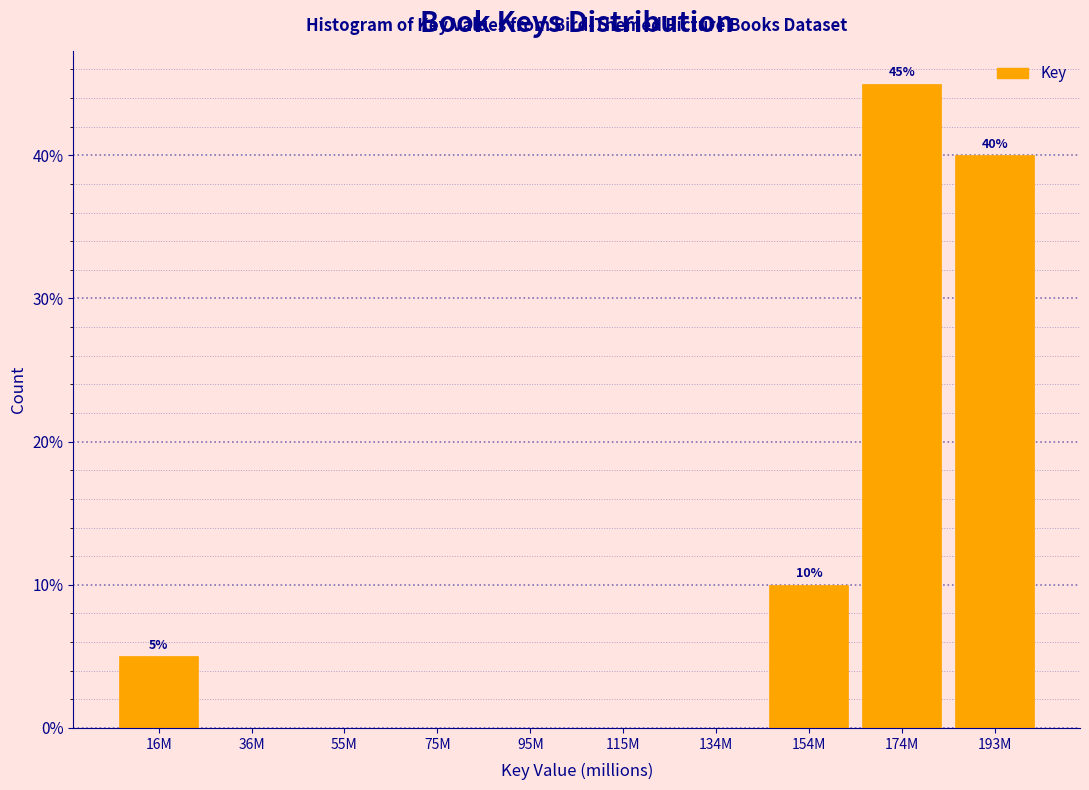

Reading right to left, list all the values displayed in this chart.

193M=40	174M=45	154M=10	134M=0	115M=0	95M=0	75M=0	55M=0	36M=0	16M=5